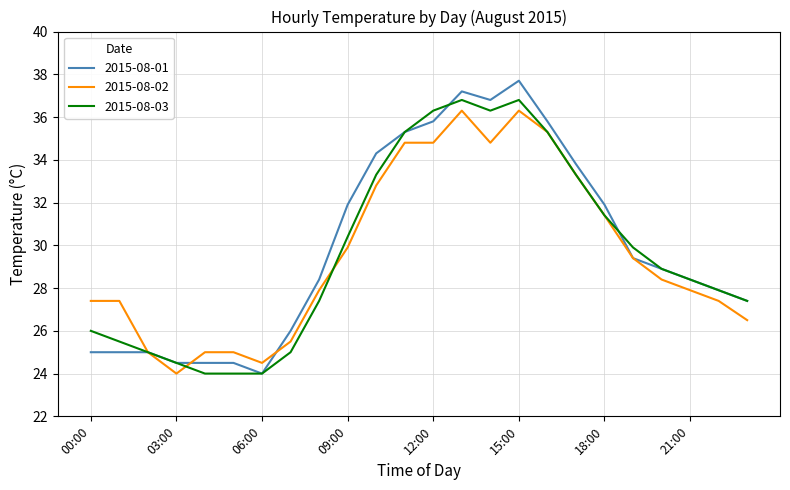

Reading right to left, extract all data points from this chart.

2015-08-01: 27.4	27.9	28.4	28.9	29.4	31.9	33.8	35.8	37.7	36.8	37.2	35.8	35.3	34.3	31.9	28.4	26.0	24.0	24.5	24.5	24.5	25.0	25.0	25.0
2015-08-02: 26.5	27.4	27.9	28.4	29.4	31.4	33.3	35.3	36.3	34.8	36.3	34.8	34.8	32.8	29.9	27.9	25.5	24.5	25.0	25.0	24.0	25.0	27.4	27.4
2015-08-03: 27.4	27.9	28.4	28.9	29.9	31.4	33.3	35.3	36.8	36.3	36.8	36.3	35.3	33.3	30.4	27.4	25.0	24.0	24.0	24.0	24.5	25.0	25.5	26.0